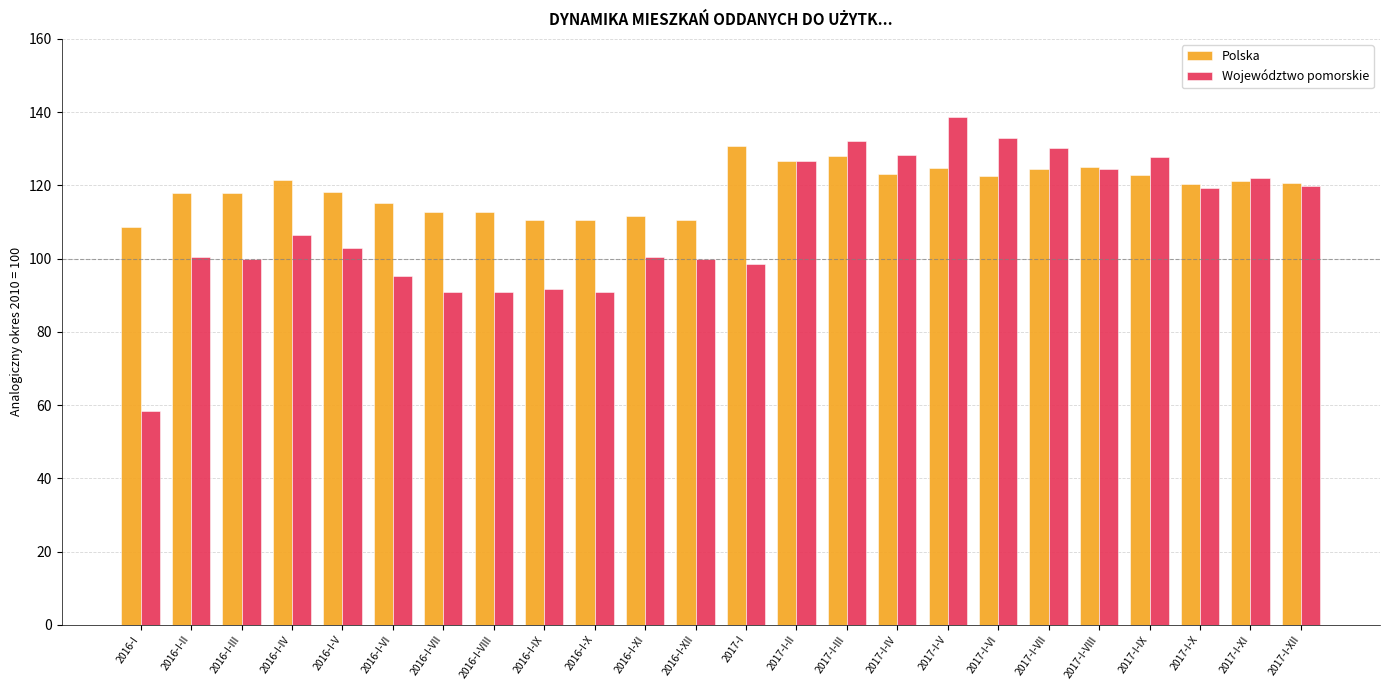

Rank the series at 2016-I-VI from highest to lowest value.

Polska, Województwo pomorskie